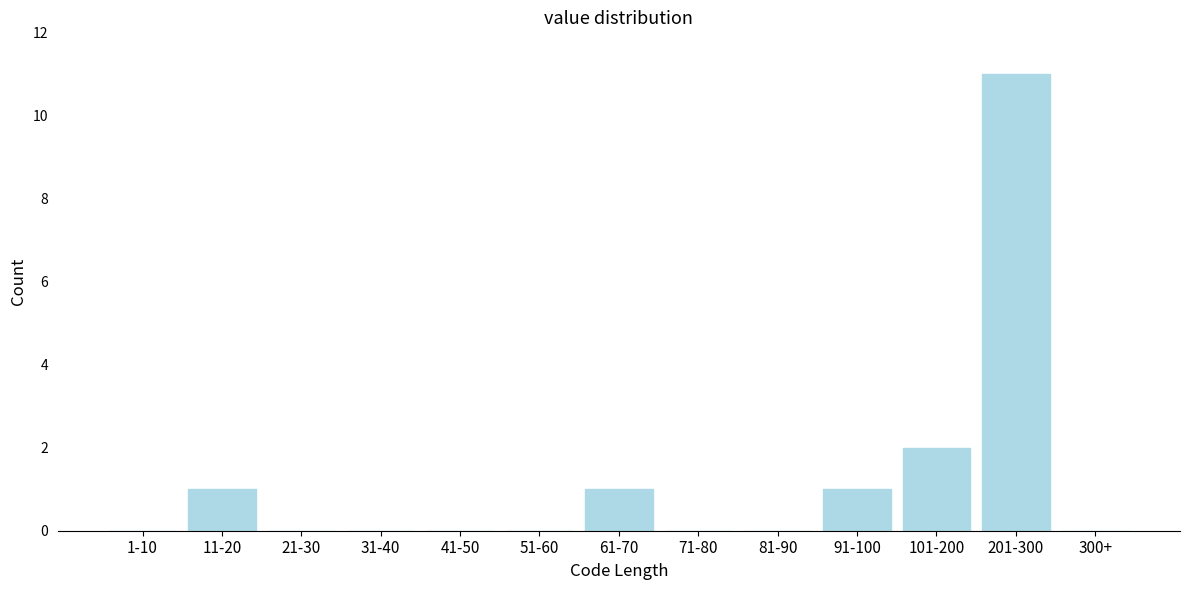

Reading right to left, extract all data points from this chart.

300+=0	201-300=11	101-200=2	91-100=1	81-90=0	71-80=0	61-70=1	51-60=0	41-50=0	31-40=0	21-30=0	11-20=1	1-10=0